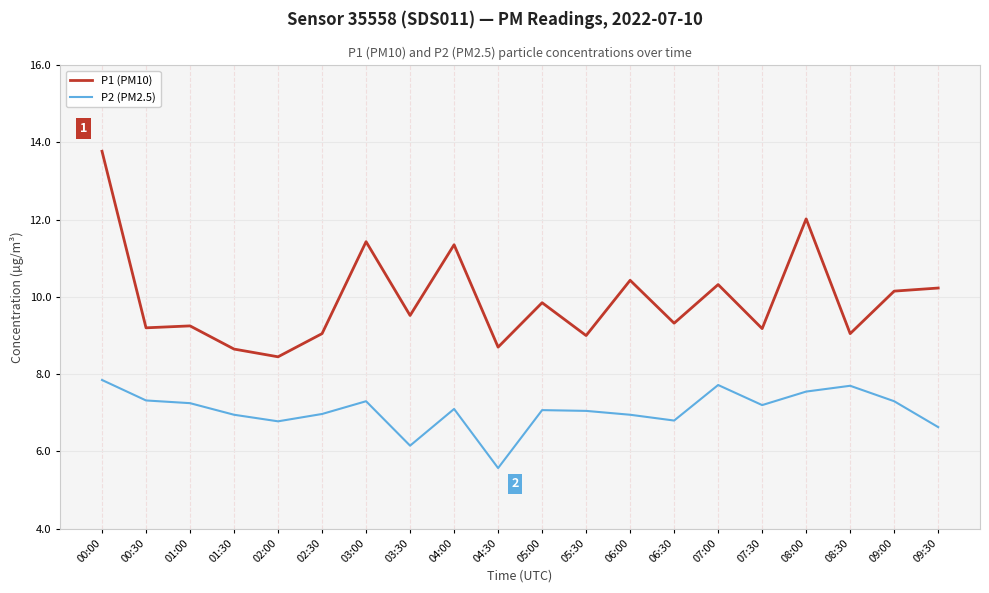

The P2 (PM2.5) series shows 5.0 at 00:00. True or false?

False